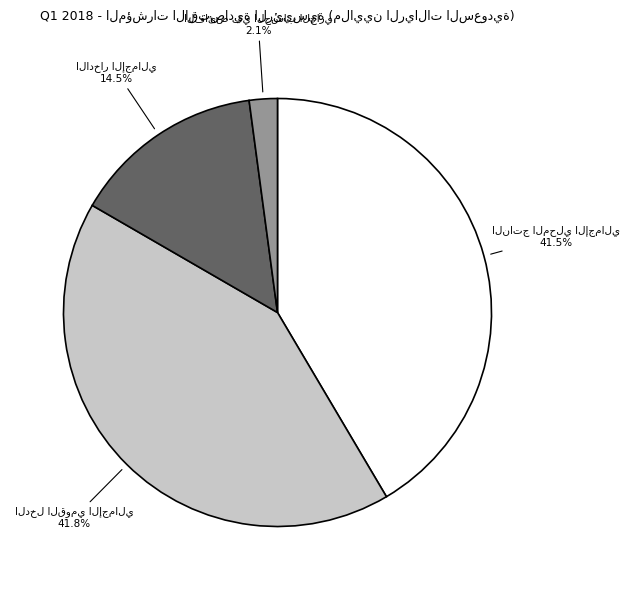

To the nearest percent, what is the difference between the largest and smallest slice percentages?

40%